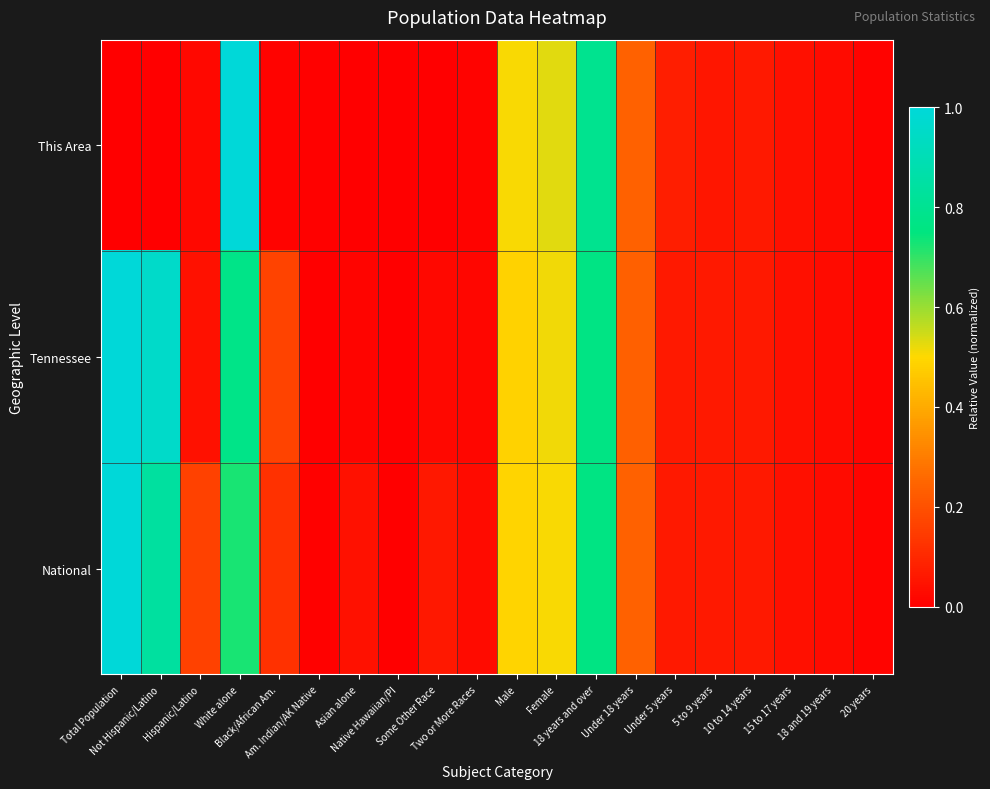

Reading left to right, extract all data points from this chart.

This Area: Total Population=0.0	Not Hispanic/Latino=0.0	Hispanic/Latino=0.0	White alone=1.0	Black/African Am.=0.0	Am. Indian/AK Native=0.0	Asian alone=0.0	Native Hawaiian/PI=0.0	Some Other Race=0.0	Two or More Races=0.0	Male=0.5	Female=0.5	18 years and over=0.8	Under 18 years=0.2	Under 5 years=0.1	5 to 9 years=0.1	10 to 14 years=0.1	15 to 17 years=0.0	18 and 19 years=0.0	20 years=0.0
Tennessee: Total Population=1.0	Not Hispanic/Latino=1.0	Hispanic/Latino=0.0	White alone=0.8	Black/African Am.=0.2	Am. Indian/AK Native=0.0	Asian alone=0.0	Native Hawaiian/PI=0.0	Some Other Race=0.0	Two or More Races=0.0	Male=0.5	Female=0.5	18 years and over=0.8	Under 18 years=0.2	Under 5 years=0.1	5 to 9 years=0.1	10 to 14 years=0.1	15 to 17 years=0.0	18 and 19 years=0.0	20 years=0.0
National: Total Population=1.0	Not Hispanic/Latino=0.8	Hispanic/Latino=0.2	White alone=0.7	Black/African Am.=0.1	Am. Indian/AK Native=0.0	Asian alone=0.0	Native Hawaiian/PI=0.0	Some Other Race=0.1	Two or More Races=0.0	Male=0.5	Female=0.5	18 years and over=0.8	Under 18 years=0.2	Under 5 years=0.1	5 to 9 years=0.1	10 to 14 years=0.1	15 to 17 years=0.0	18 and 19 years=0.0	20 years=0.0